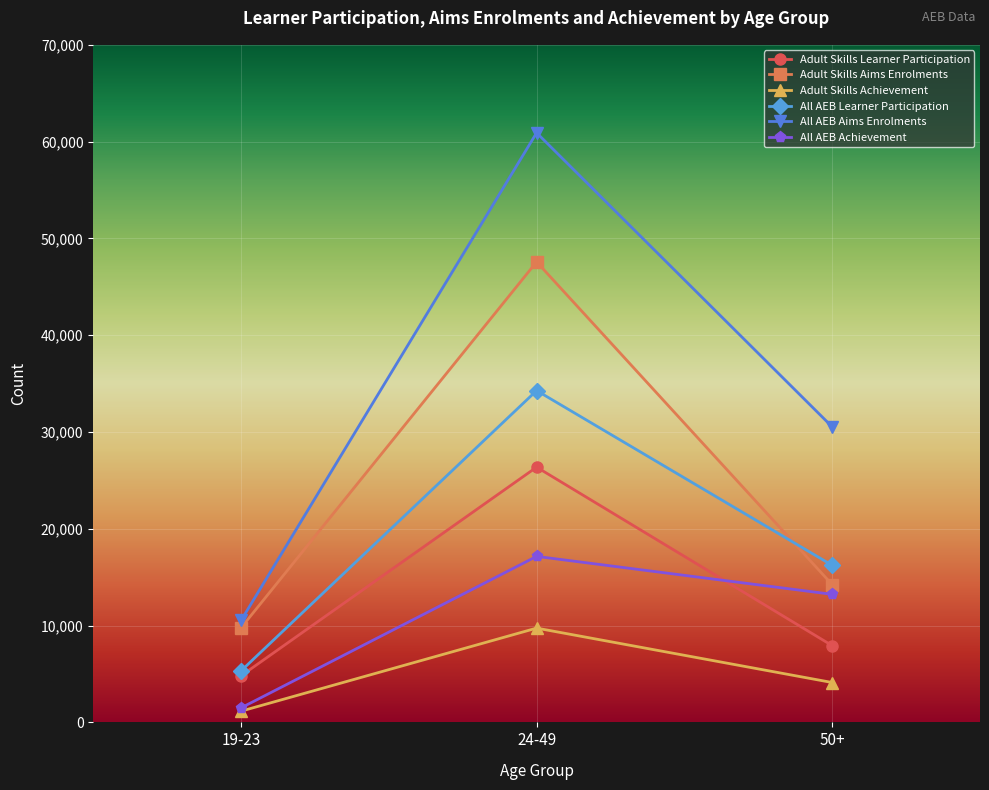

Does the chart have visible grid lines?

Yes